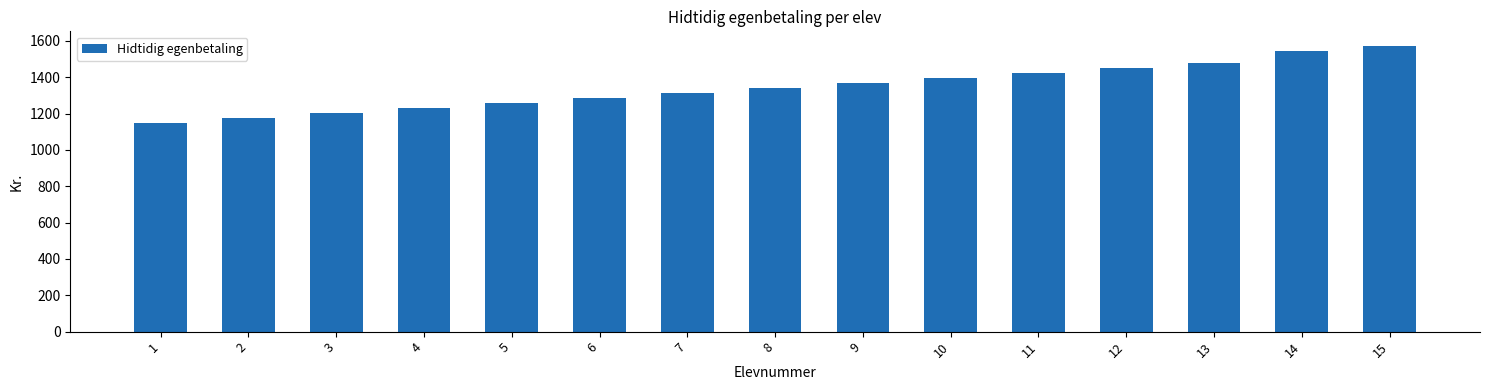

Which has a higher value, 1 or 10?

10